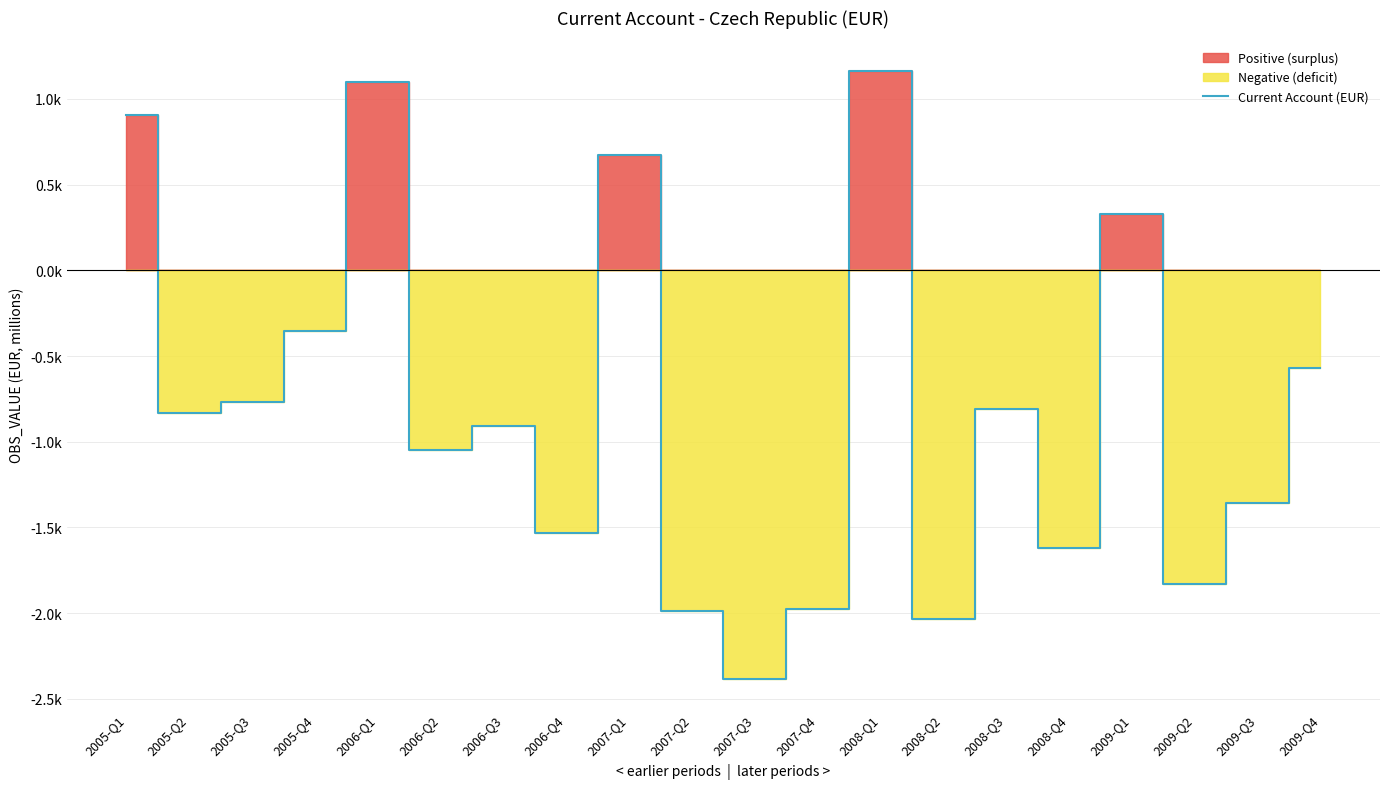

What is the maximum value shown in the chart?

1164.3